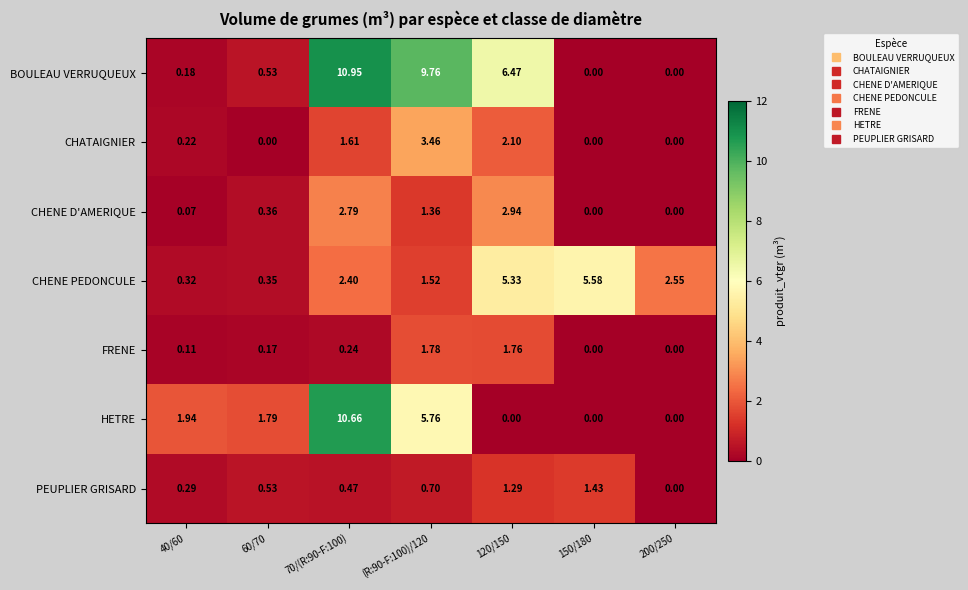

Between (R:90-F:100)/120 and 120/150, which series saw the biggest shift?

HETRE